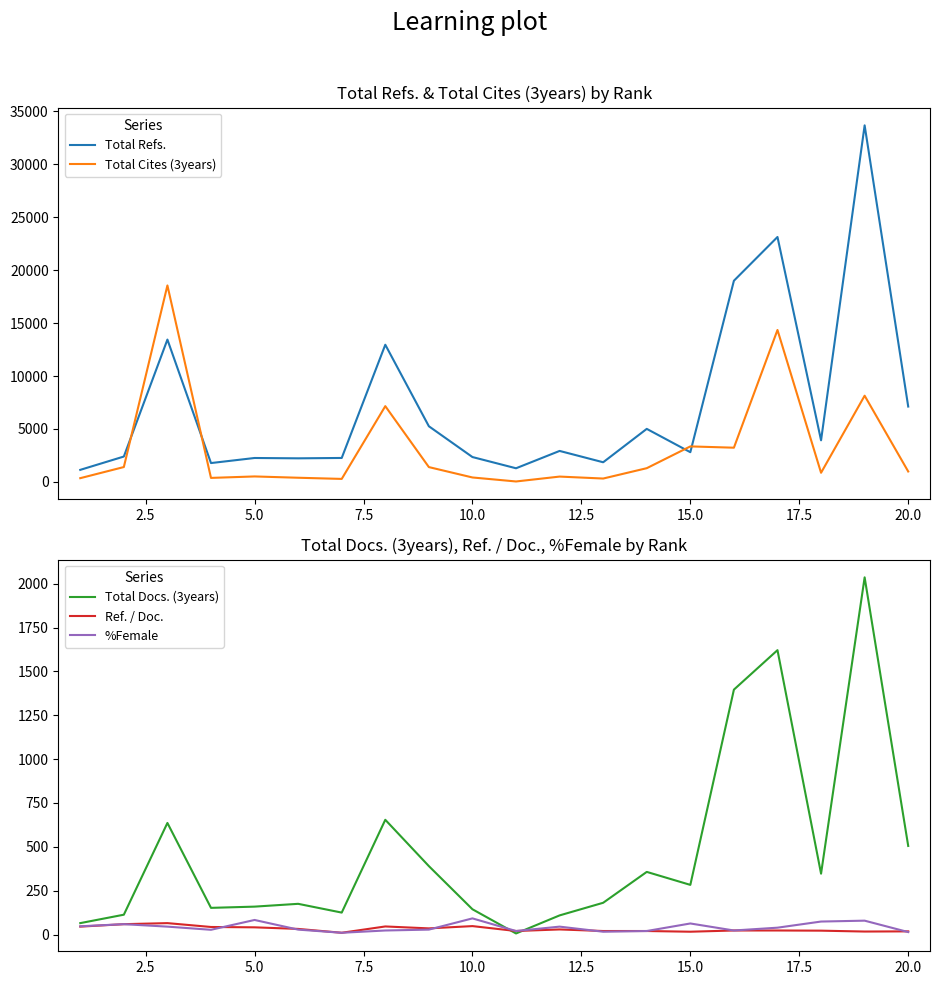

True or false: Total Refs. and Total Cites (3years) cross at least once.

True